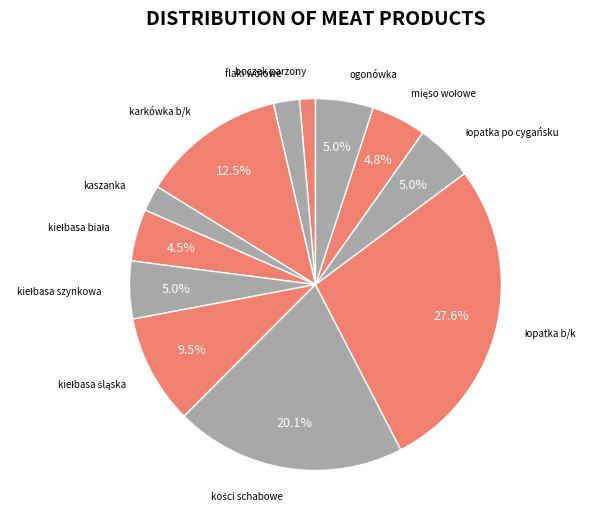

What is the smallest slice in the pie chart?

boczek parzony